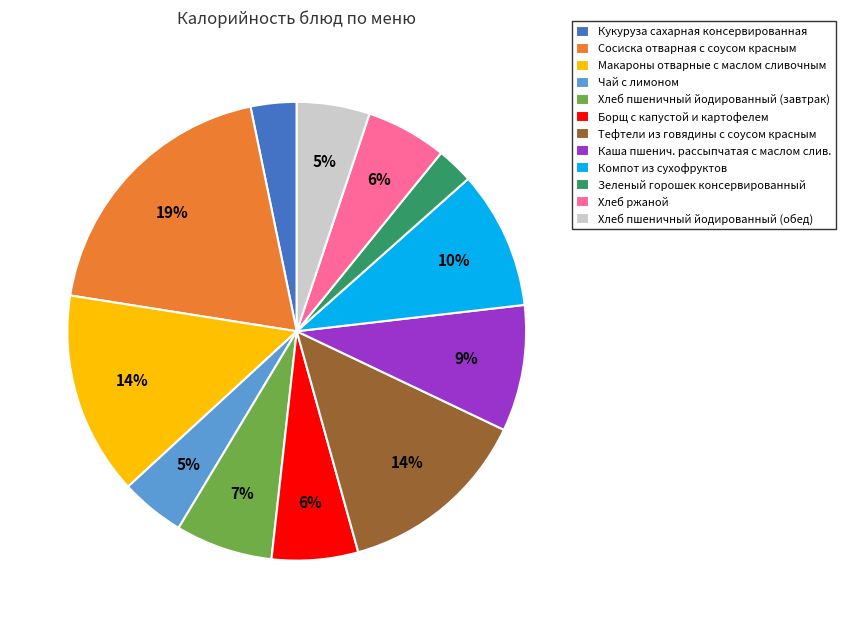

The Борщ с капустой и картофелем slice represents 1% of the pie. True or false?

False